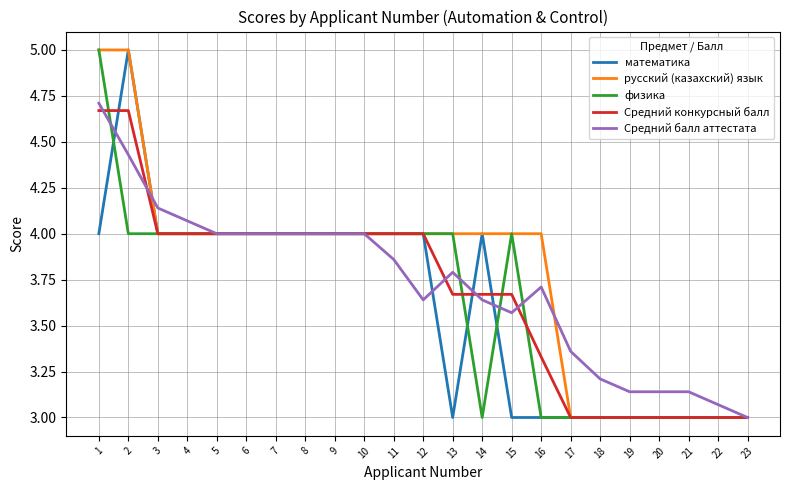

Which series changed the most between 13 and 16?

физика